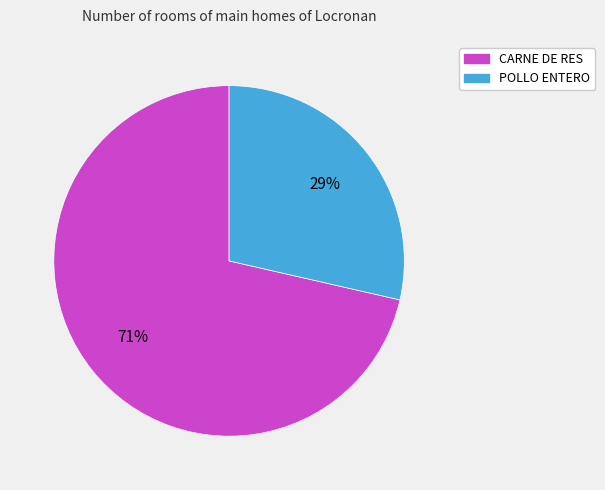

Count the number of slices in the pie.

2